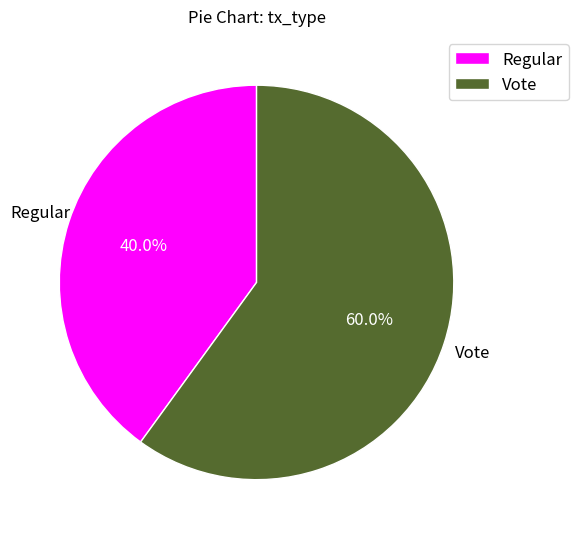

Is it true that Regular is 34% of the pie?

False